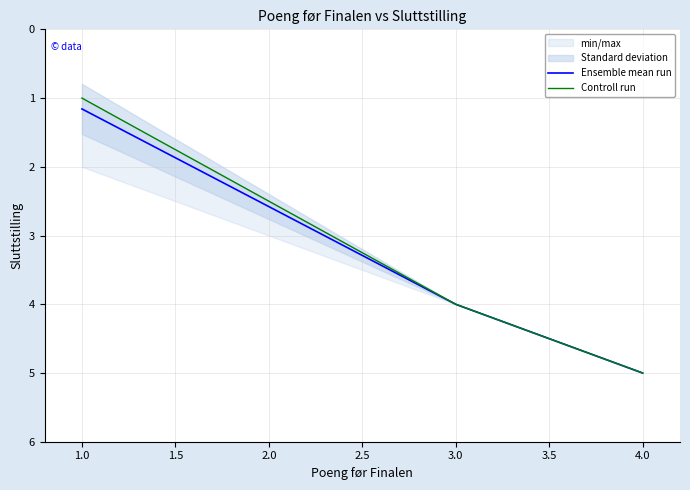

Which category has the lowest value in the Controll run series?

1.0